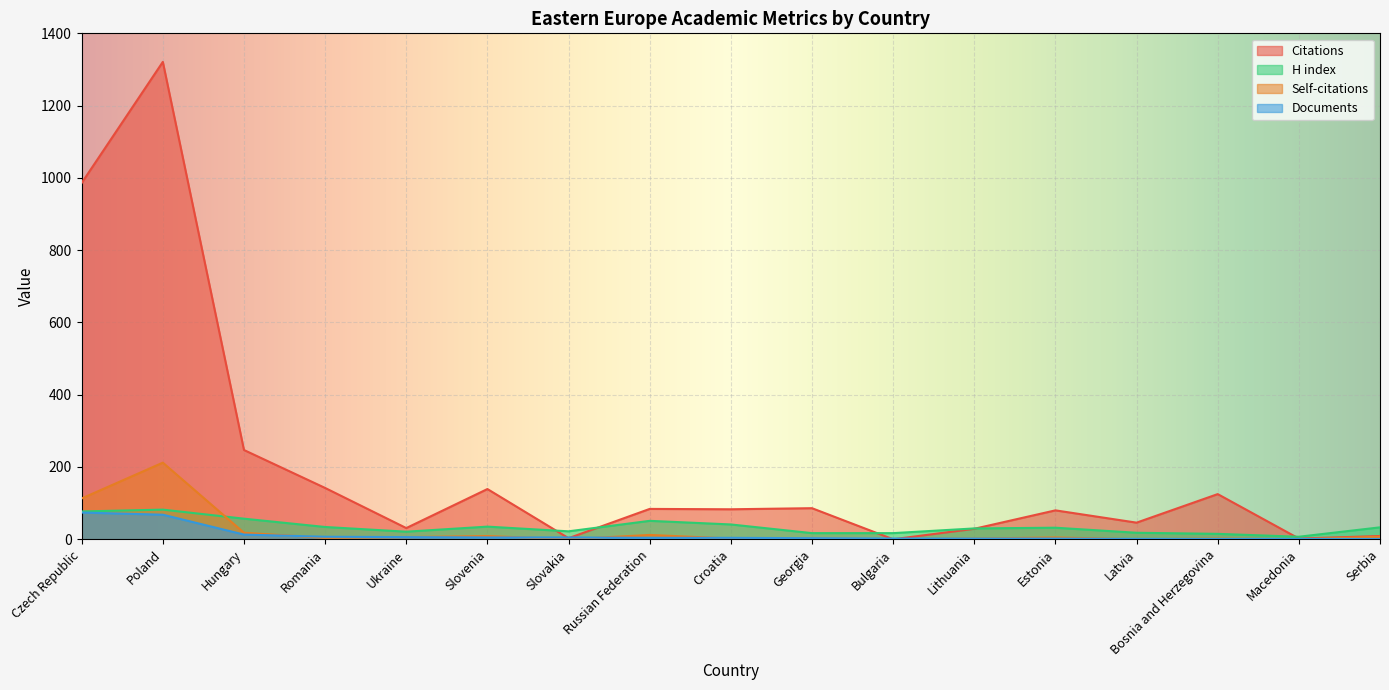

What is the label of the 2nd point from the right?

Macedonia